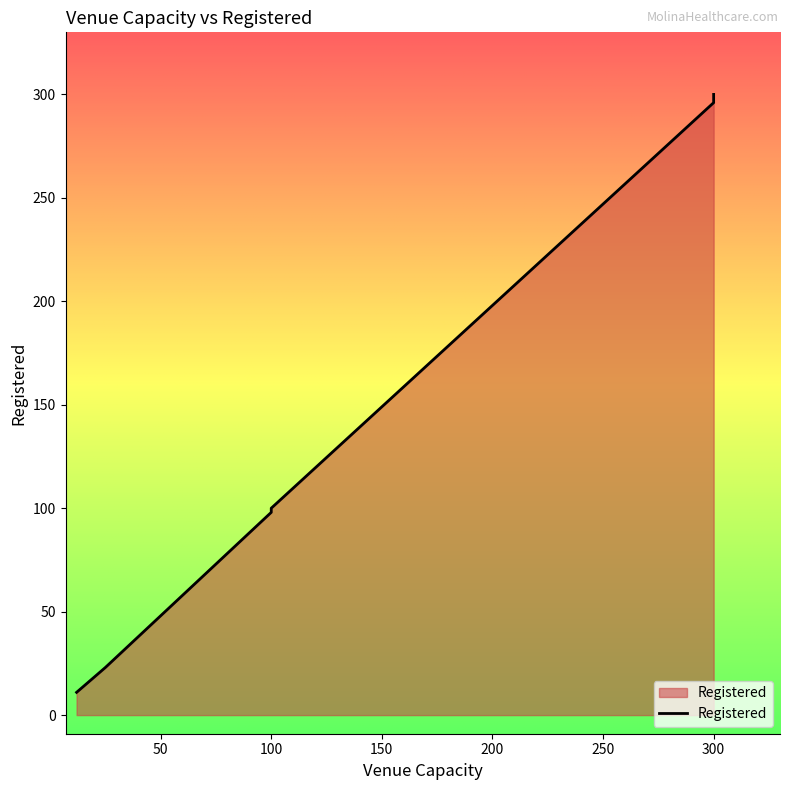

What is the difference between the maximum and minimum values?

289